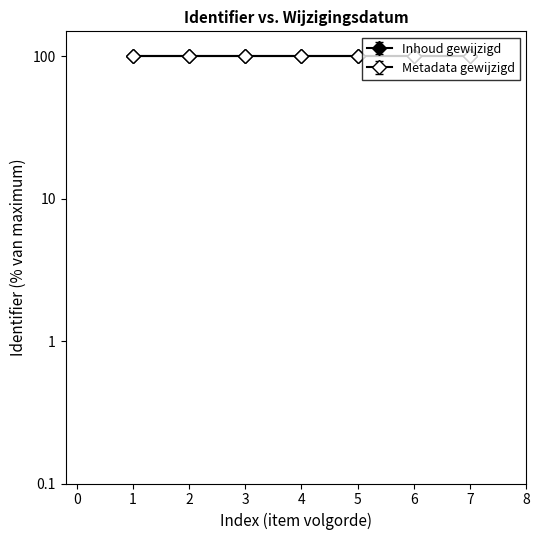

Rank the series by their maximum value, from highest to lowest.

Inhoud gewijzigd, Metadata gewijzigd